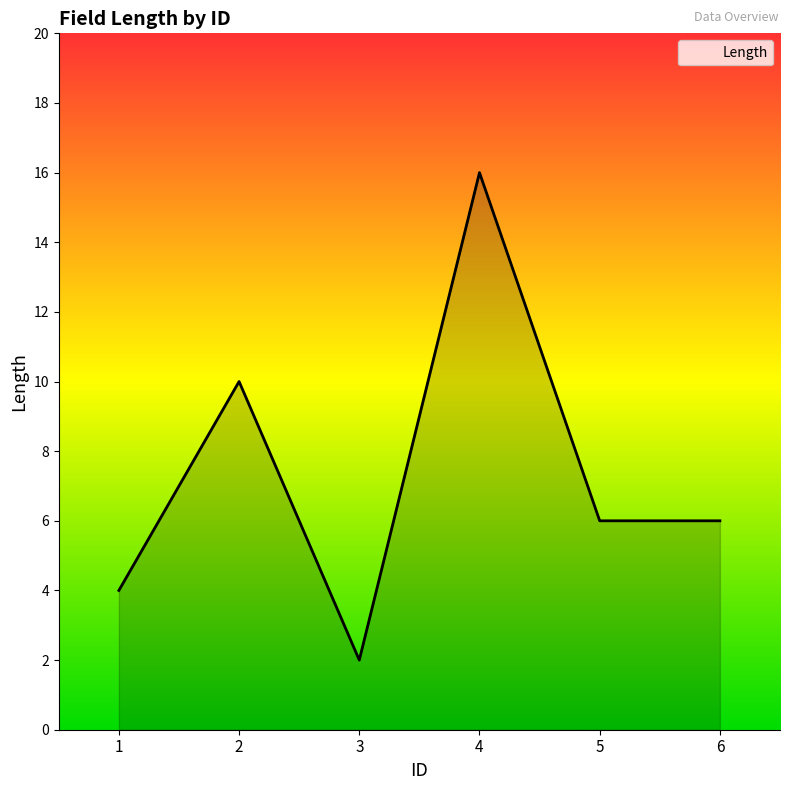

What is the ratio of the value at 3 to the value at 6?

0.3